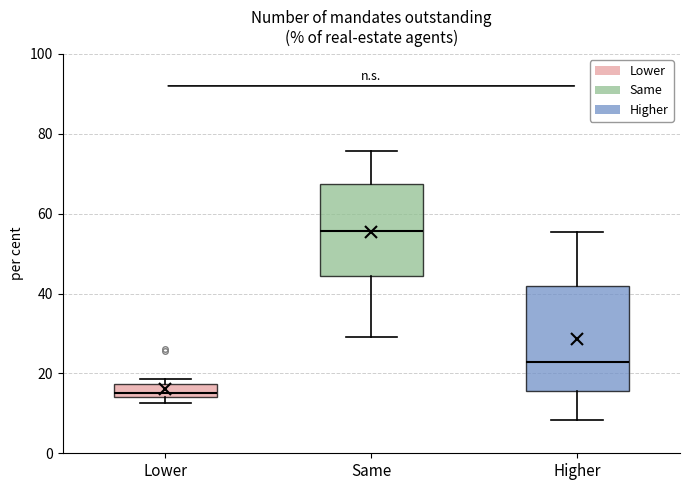

Which box is the tallest, from its lower edge to its upper edge?

Higher